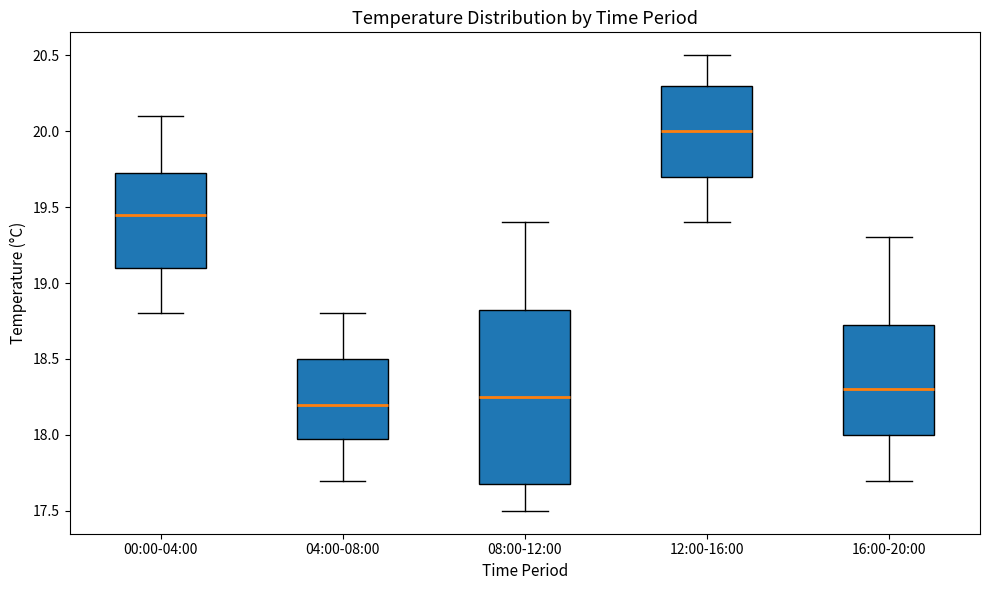

Reading left to right, transcribe this box plot: for each box, give where its median line is, the range the box spans, and where its two whiskers end, as read against the y-axis. The values are not printed on the chart, so give them approximately, as read against the axis.

00:00-04:00: median 19.45, box 19.10 to 19.75, whiskers 18.80 to 20.10
04:00-08:00: median 18.20, box 18.00 to 18.50, whiskers 17.70 to 18.80
08:00-12:00: median 18.25, box 17.70 to 18.85, whiskers 17.50 to 19.40
12:00-16:00: median 20.00, box 19.70 to 20.30, whiskers 19.40 to 20.50
16:00-20:00: median 18.30, box 18.00 to 18.75, whiskers 17.70 to 19.30